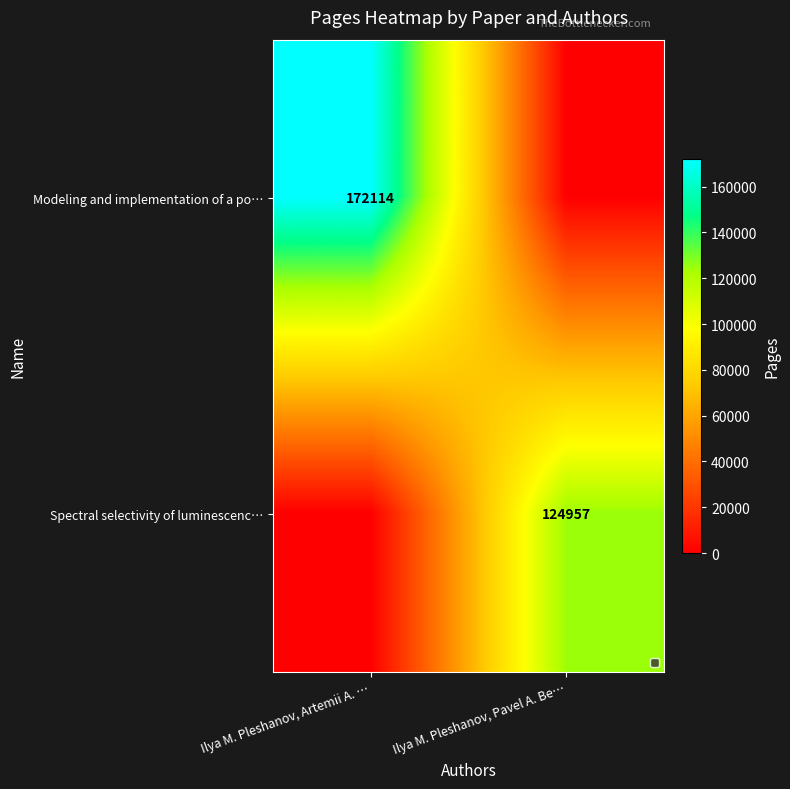

The Spectral selectivity of luminescenc… series shows 172130 at Ilya M. Pleshanov, Pavel A. Be…. True or false?

False